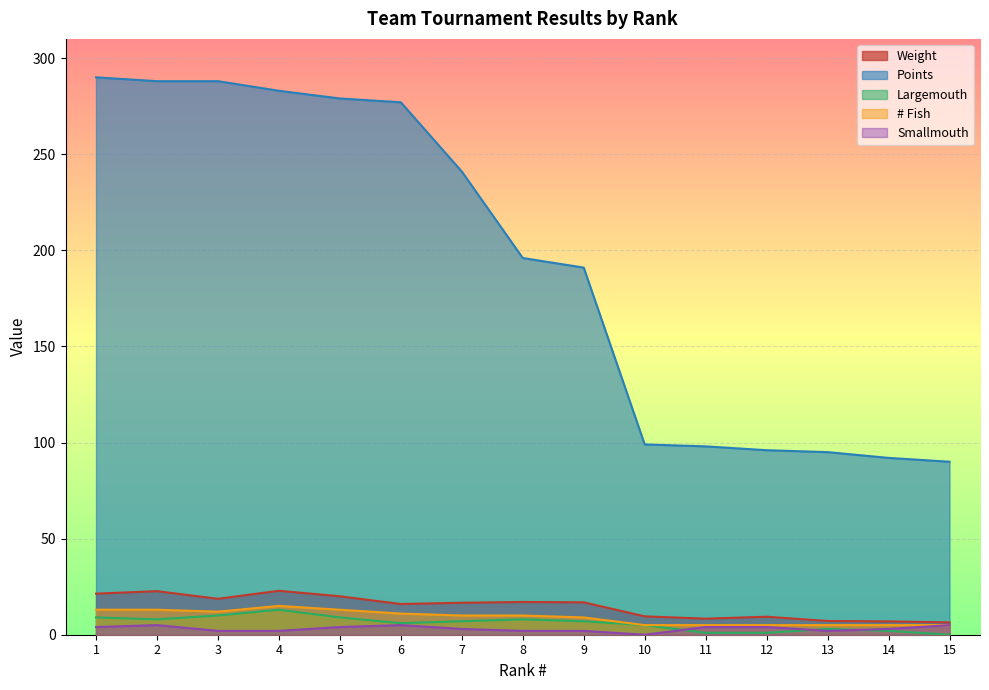

Where is Weight nearest to the value 14?

6